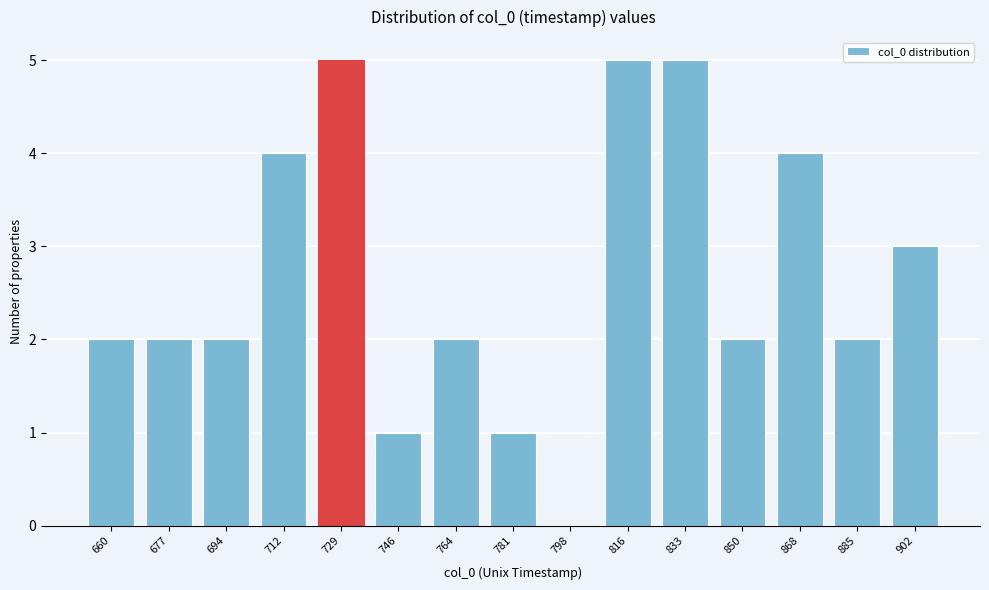

Reading left to right, transcribe all the data shown in this chart.

660=2	677=2	694=2	712=4	729=5	746=1	764=2	781=1	798=0	816=5	833=5	850=2	868=4	885=2	902=3